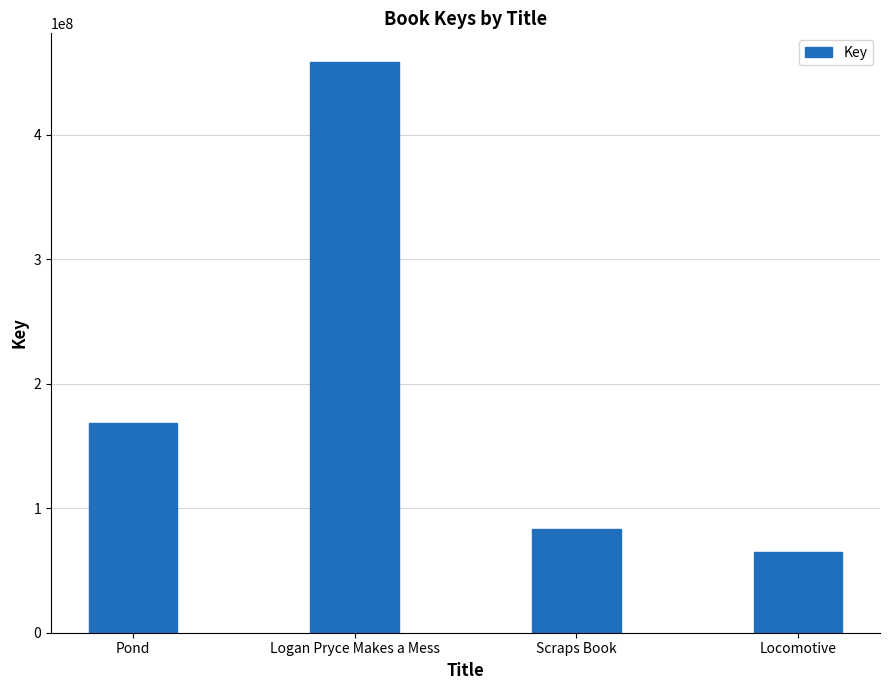

What is the sum of the values at Logan Pryce Makes a Mess and Pond?

626914783